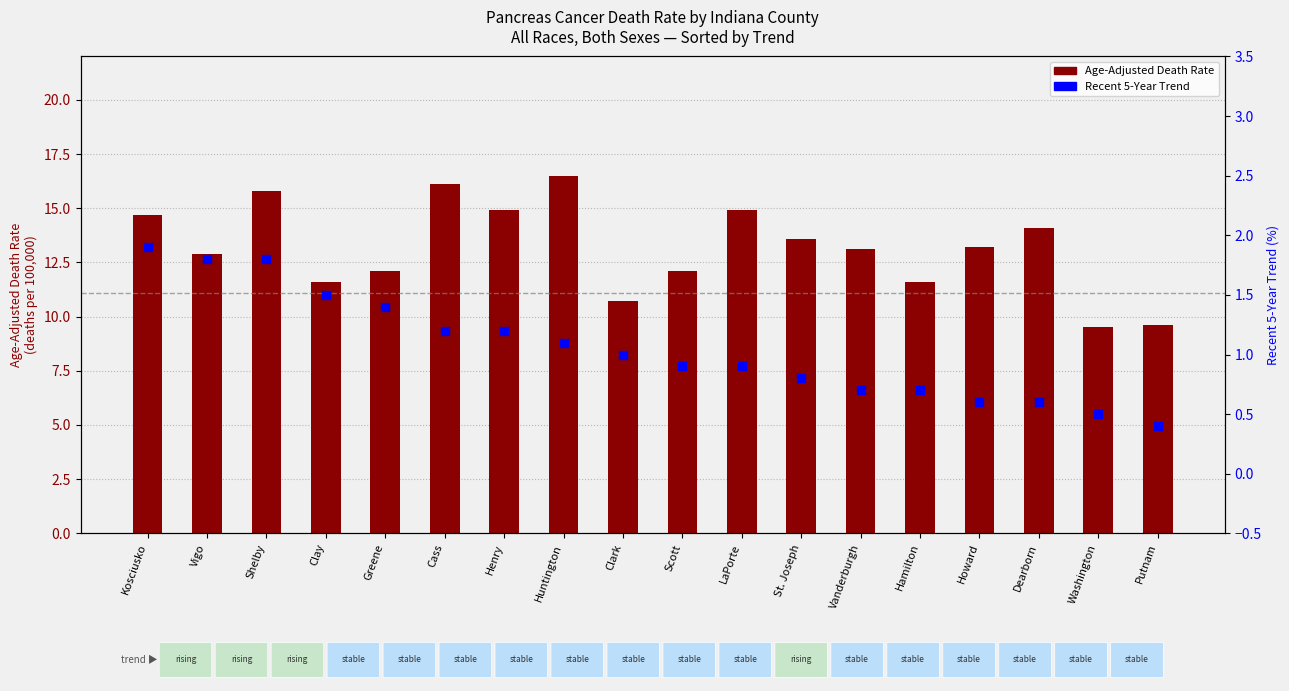

What are all the series names shown in the legend?

Age-Adjusted Death Rate, Recent 5-Year Trend